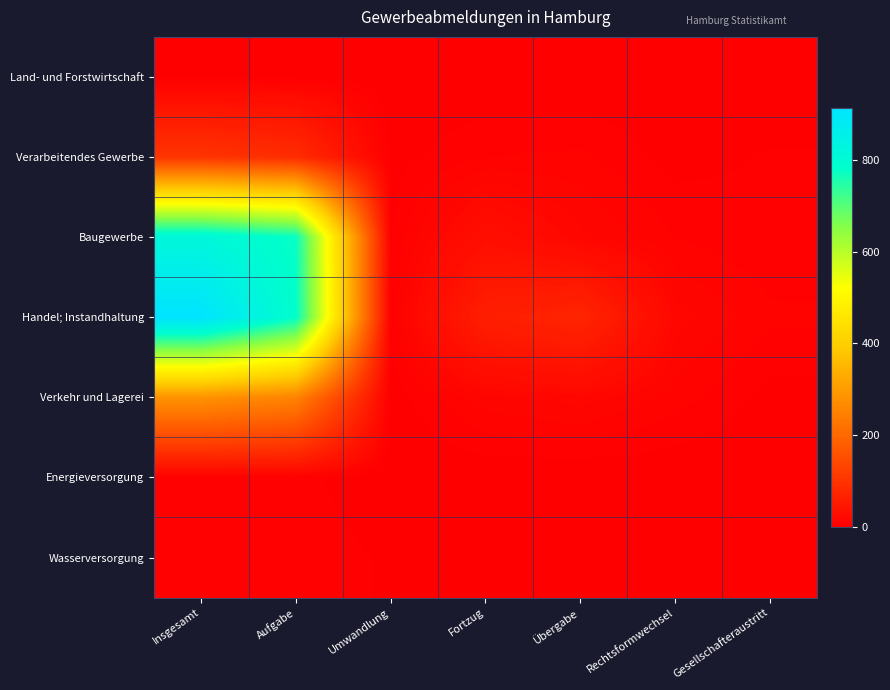

Between Übergabe and Fortzug, which is larger?

Übergabe